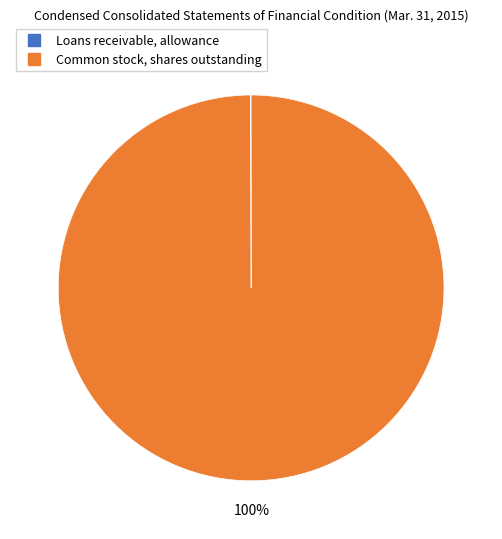

What is the majority slice?

Common stock, shares outstanding